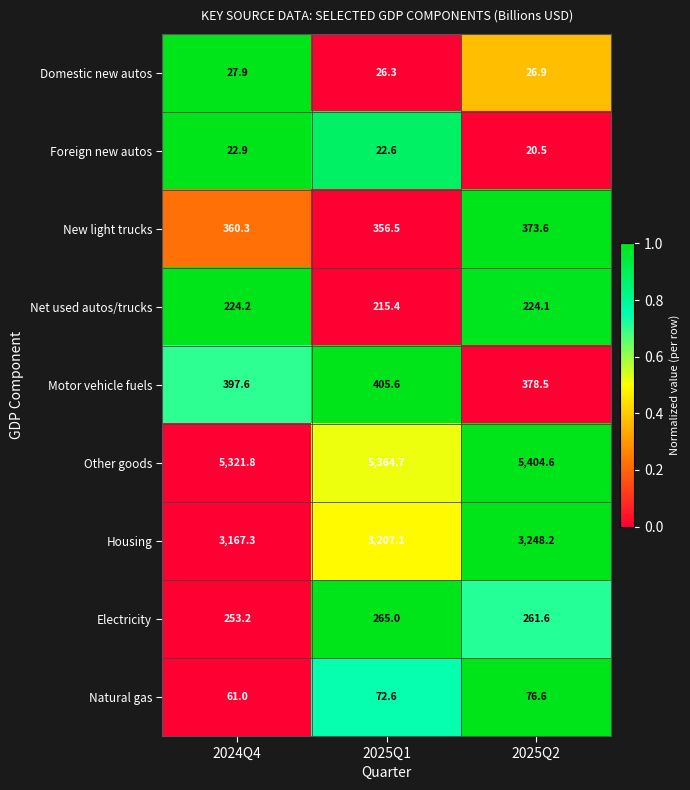

How many data points in Electricity are less than 261?

1